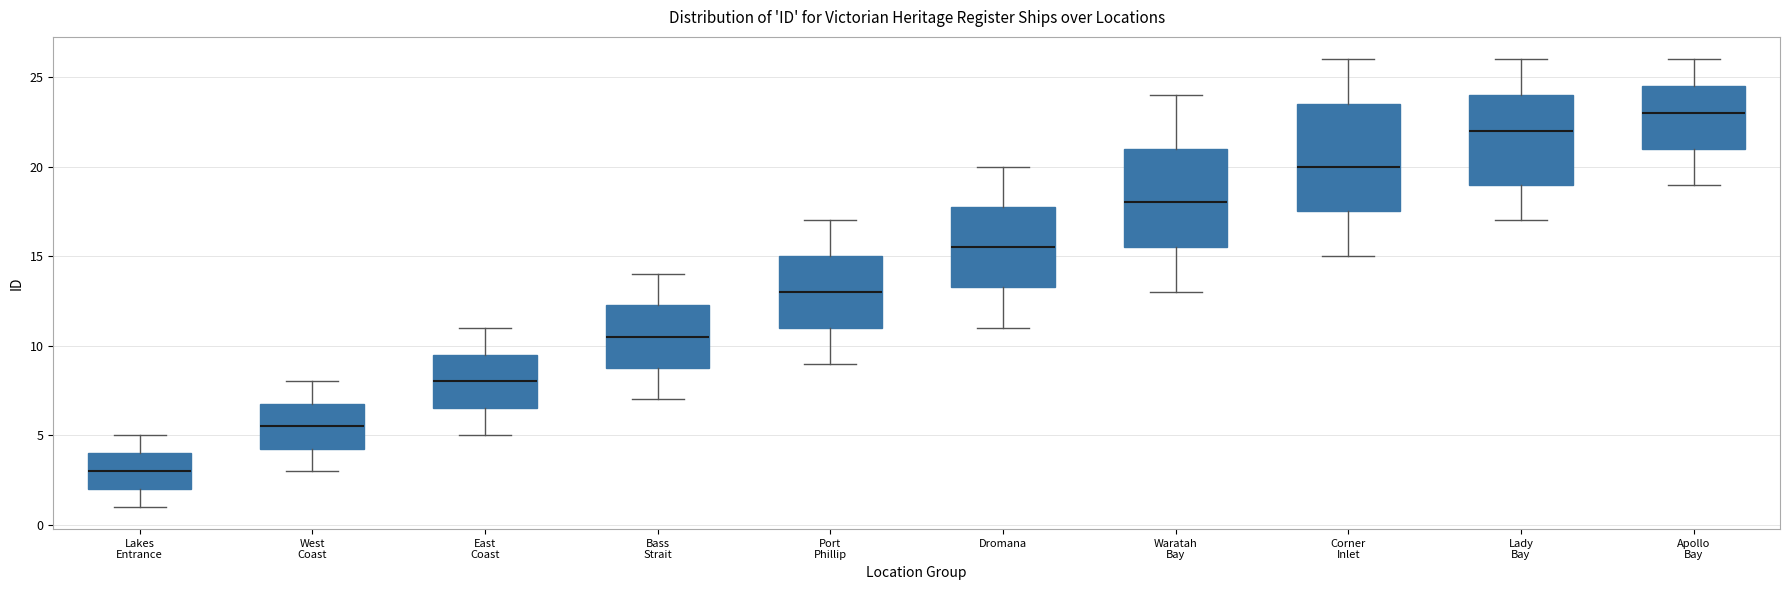

Where does the median line of the box for Apollo Bay sit on the y-axis? The values are not printed on the chart, so give them approximately, as read against the axis.

23.0